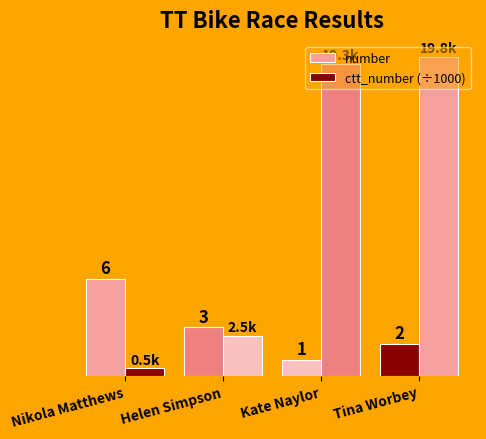

Rank the series by their maximum value, from highest to lowest.

ctt_number (÷1000), number